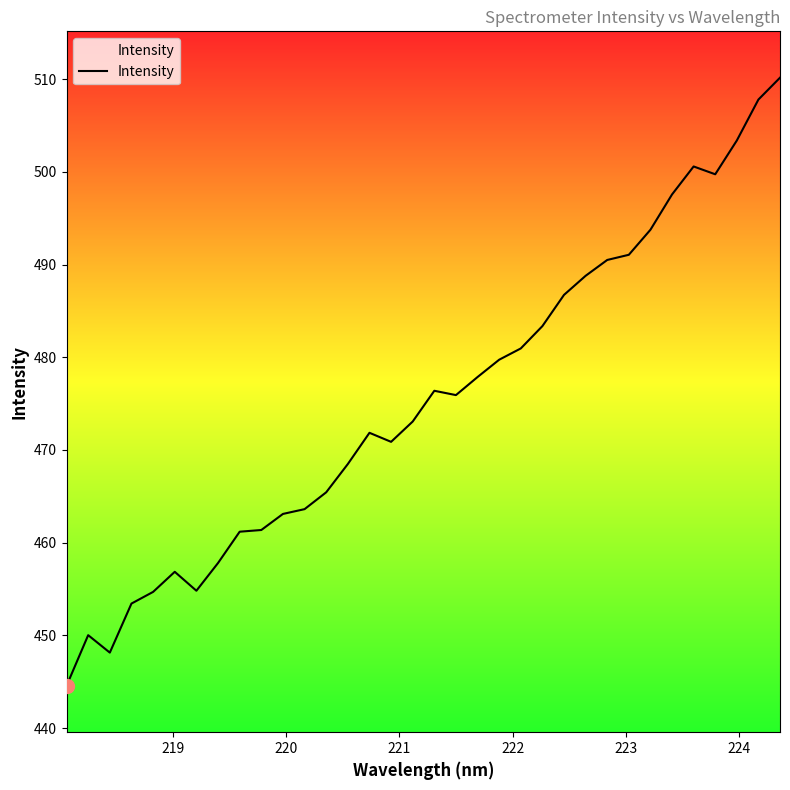

What is the difference between the maximum and minimum values?

65.6